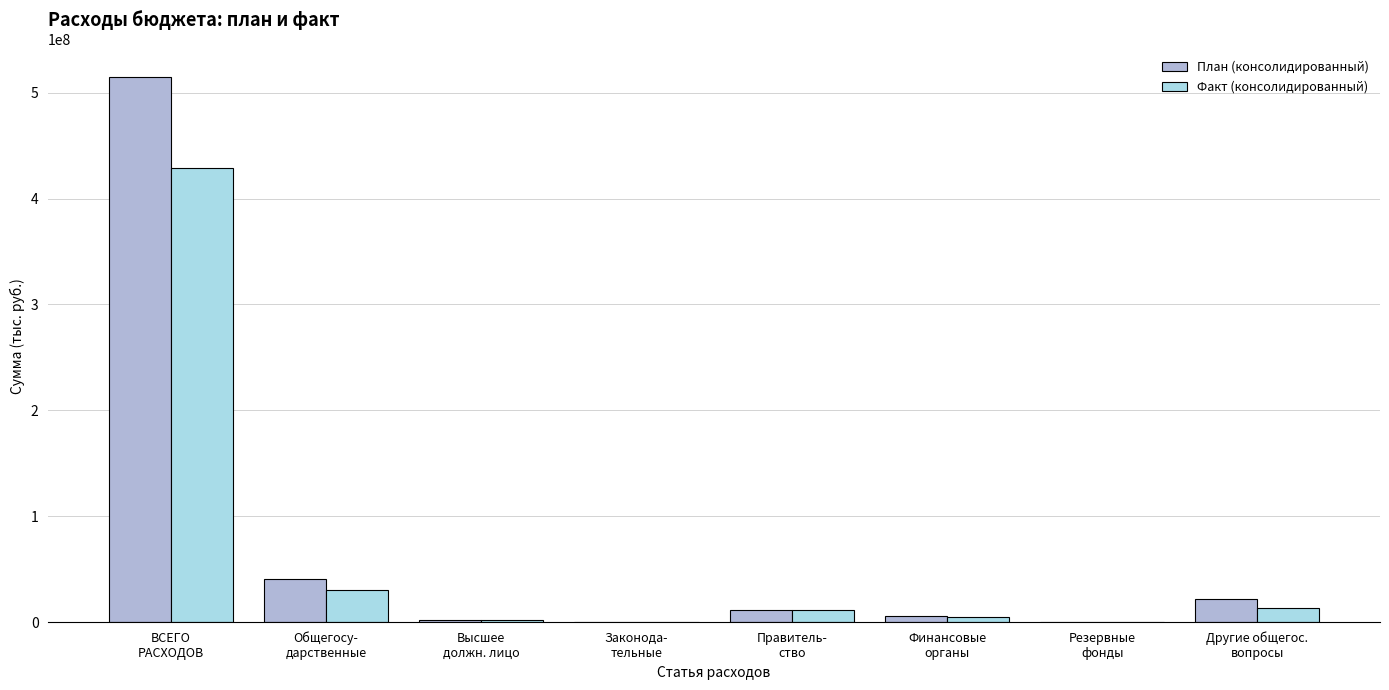

What is the sum of all План (консолидированный) values?

596979010.8